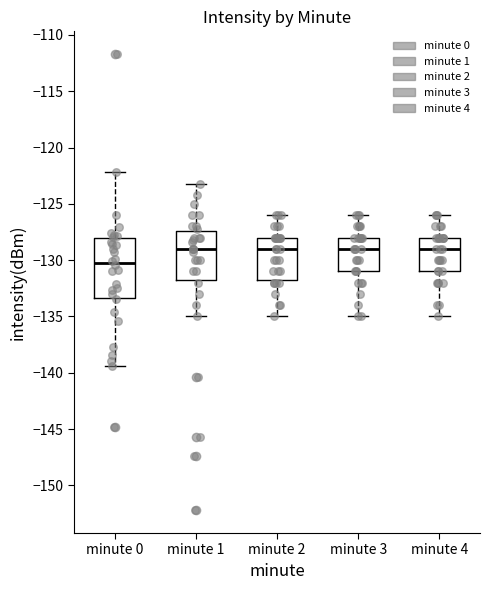

Reading left to right, transcribe this box plot: for each box, give where its median line is, the range the box spans, and where its two whiskers end, as read against the y-axis. The values are not printed on the chart, so give them approximately, as read against the axis.

minute 0: median -130.5, box -133.5 to -128.0, whiskers -139.5 to -122.0
minute 1: median -129.0, box -131.5 to -127.5, whiskers -135.0 to -123.0
minute 2: median -129.0, box -131.5 to -128.0, whiskers -135.0 to -126.0
minute 3: median -129.0, box -131.0 to -128.0, whiskers -135.0 to -126.0
minute 4: median -129.0, box -131.0 to -128.0, whiskers -135.0 to -126.0